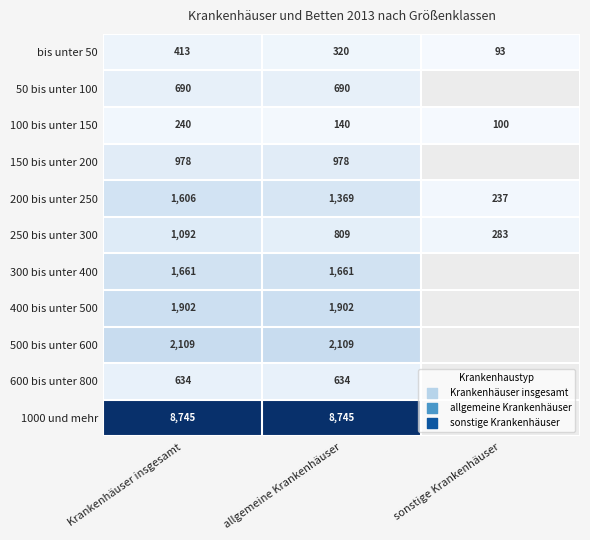

Is the value of bis unter 50 at sonstige Krankenhäuser greater than the value of 500 bis unter 600 at allgemeine Krankenhäuser?

No